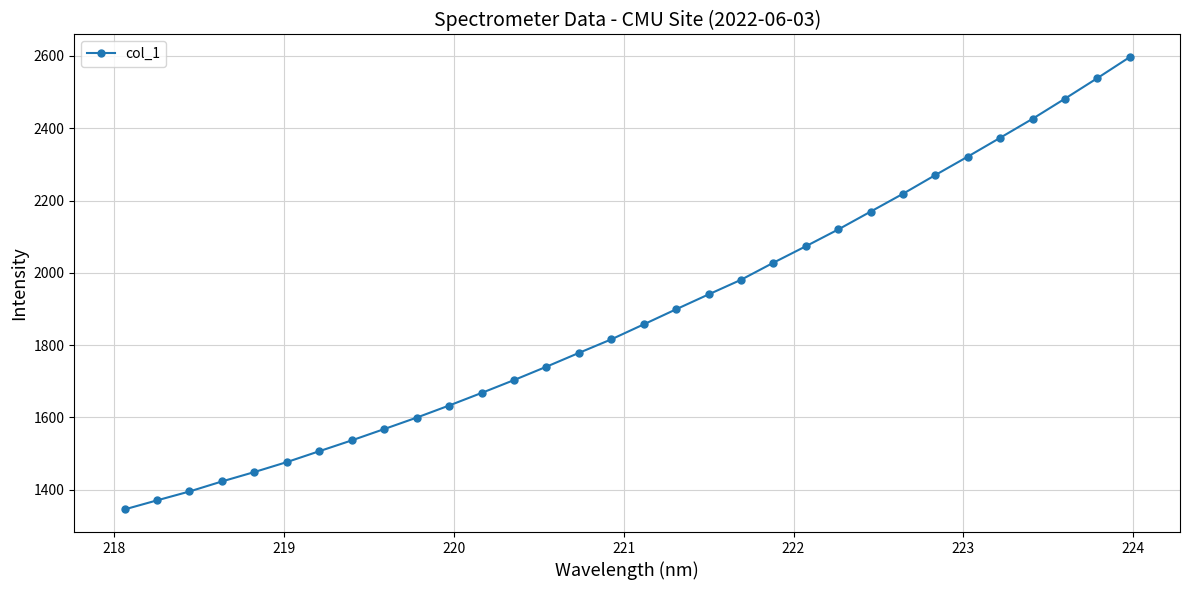

Is this an area chart (filled region under the line)?

No